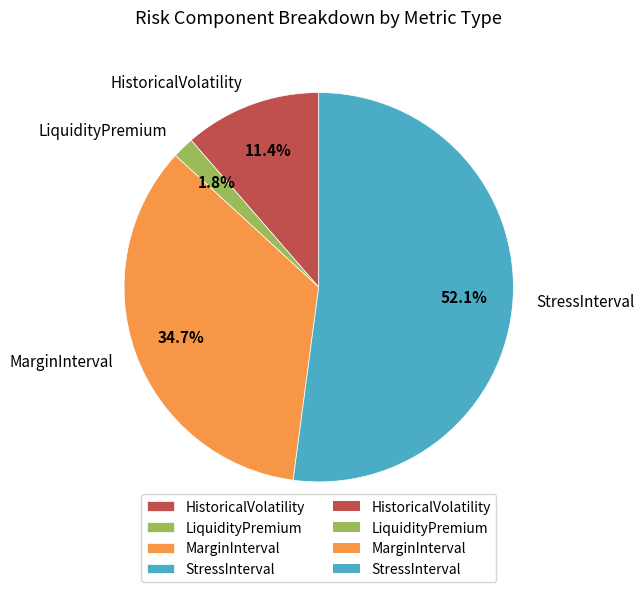

Do LiquidityPremium and HistoricalVolatility together represent more than half of the pie?

No